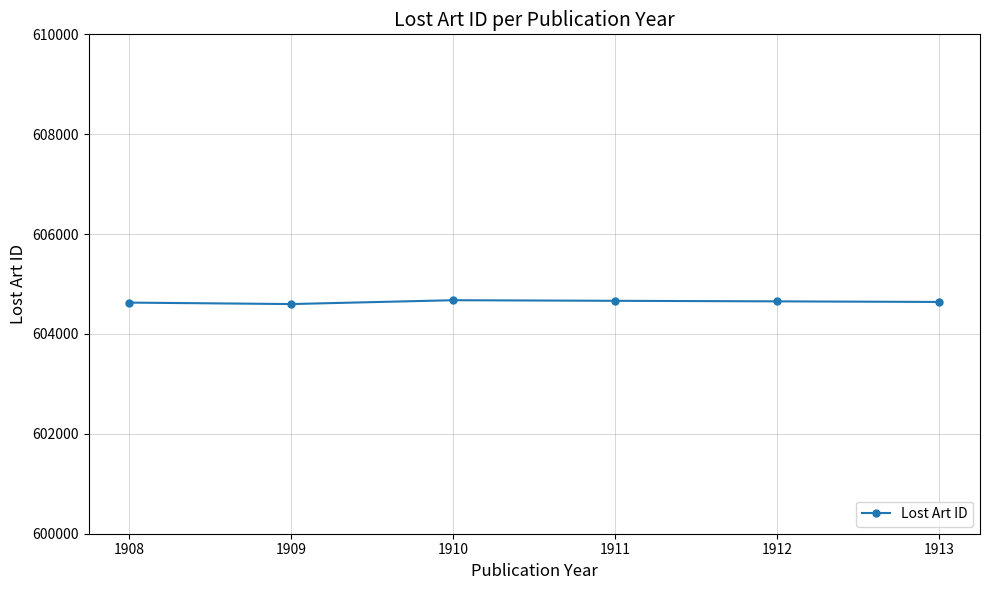

What is the value of the 6th point from the left?

604641